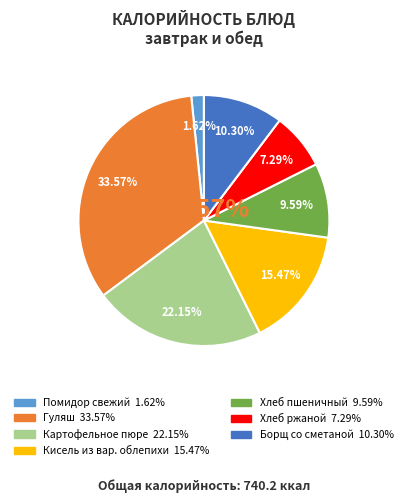

What is the smallest slice in the pie chart?

Помидор свежий